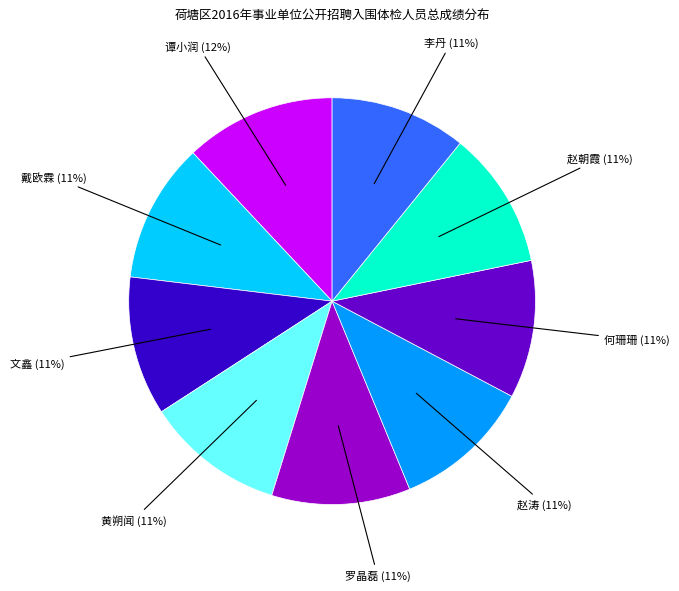

What percentage is the 戴欧霖 slice, to the nearest percent?

11%